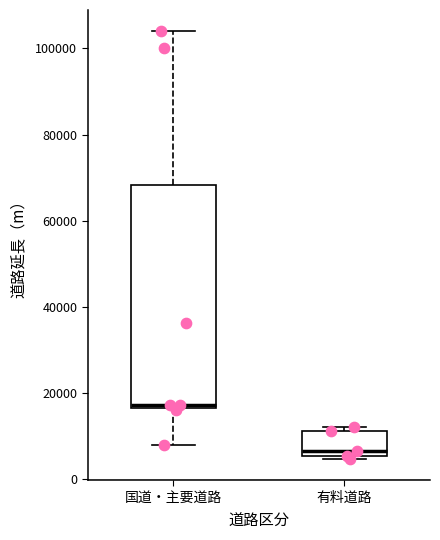

Which box has the highest median line?

国道・主要道路